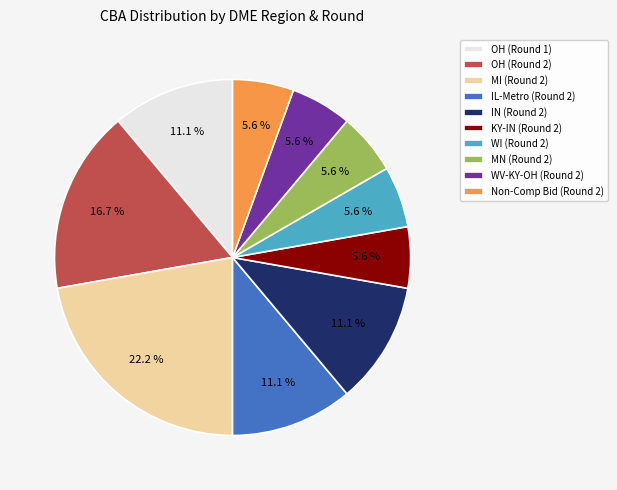

Approximately how many times larger is the value at OH (Round 2) compared to MI (Round 2)?

0.8